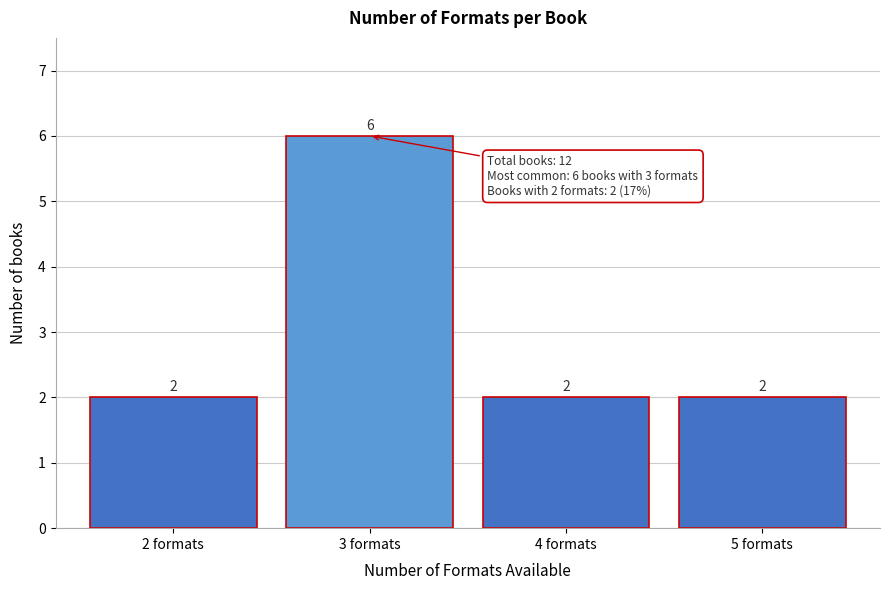

Reading left to right, what are all the values shown in this chart?

2 formats=2	3 formats=6	4 formats=2	5 formats=2